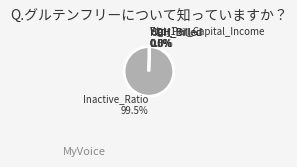

What is the ratio of the value at Inactive_Ratio to the value at Wgt_Per_Capital_Income?

201.7